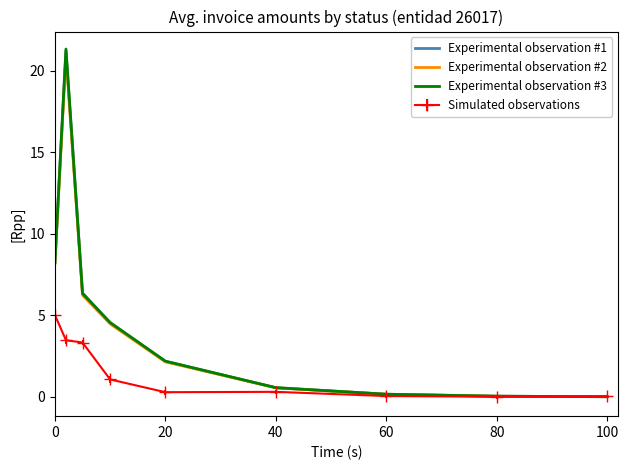

Which series has the largest range (max minus min)?

Experimental observation #3